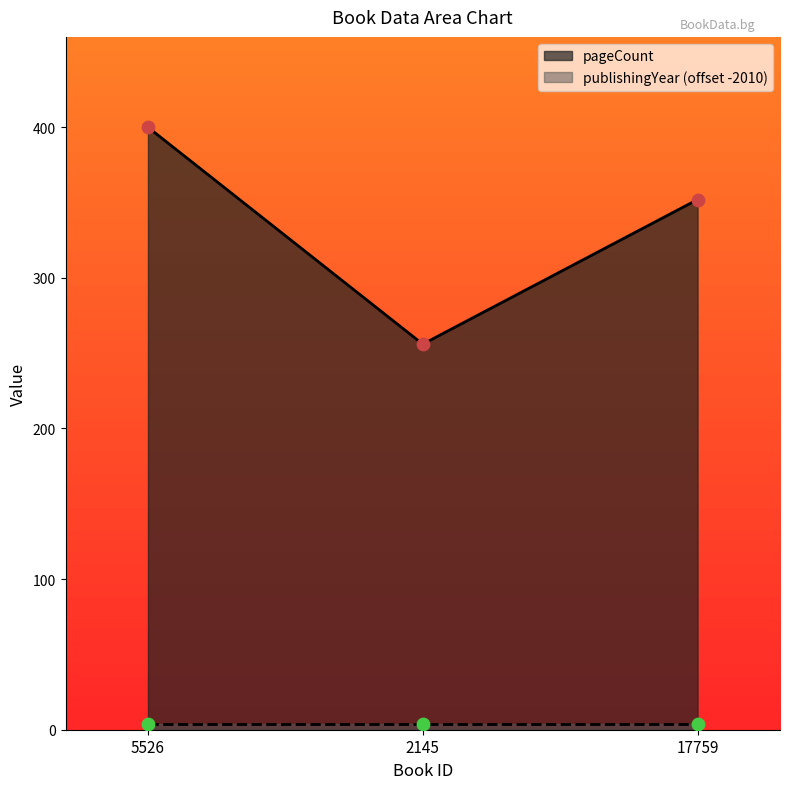

What is the ratio of the value at 2145 to the value at 17759?

0.7